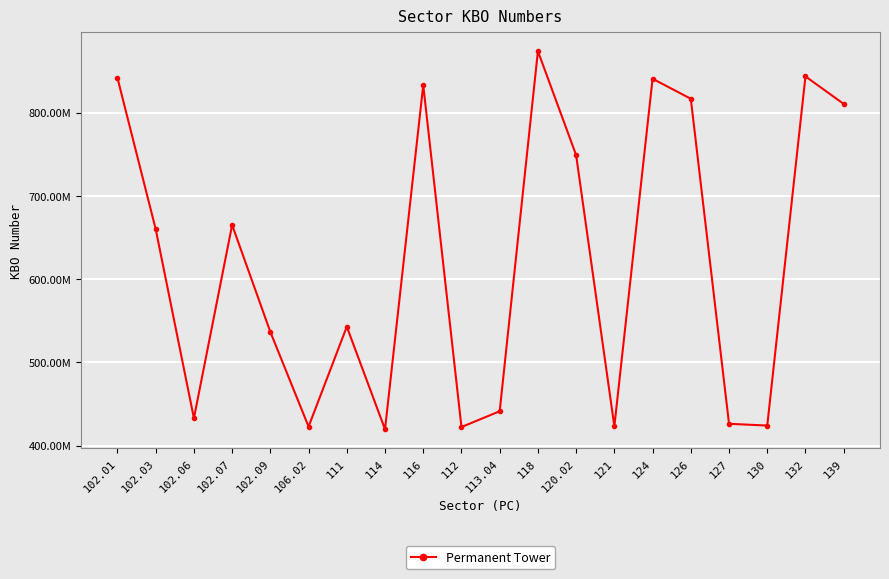

At which category does the data reach its first local peak?

102.07